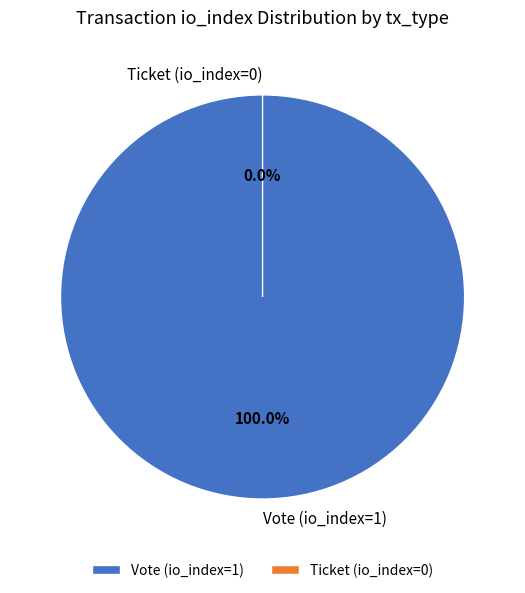

To the nearest percent, what is the difference between the Vote (io_index=1) and Ticket (io_index=0) slice percentages?

100%